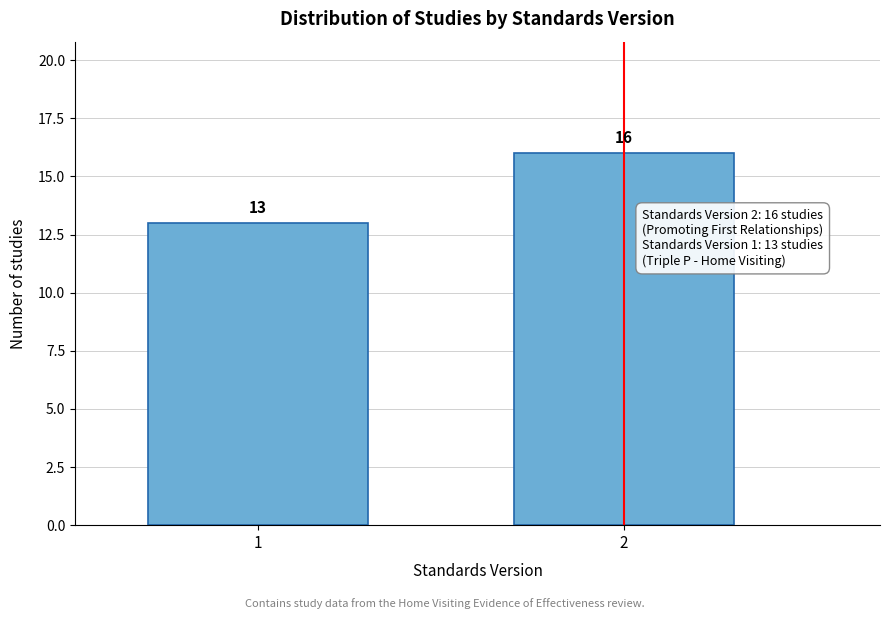

Reading left to right, transcribe all the data shown in this chart.

13	16